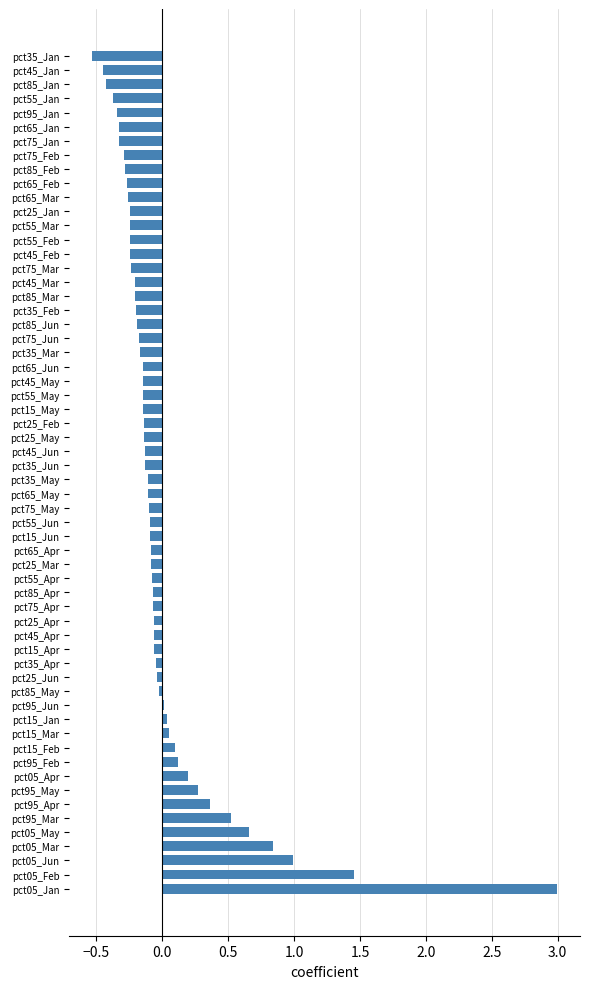

Which has a higher value, pct35_Jan or pct75_Jun?

pct75_Jun